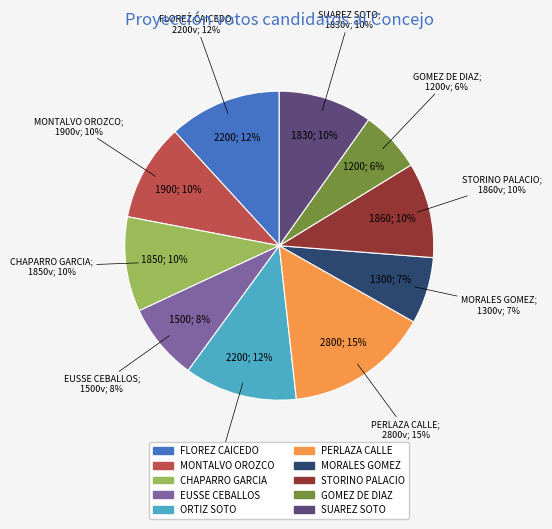

Is there a majority slice in this chart?

No